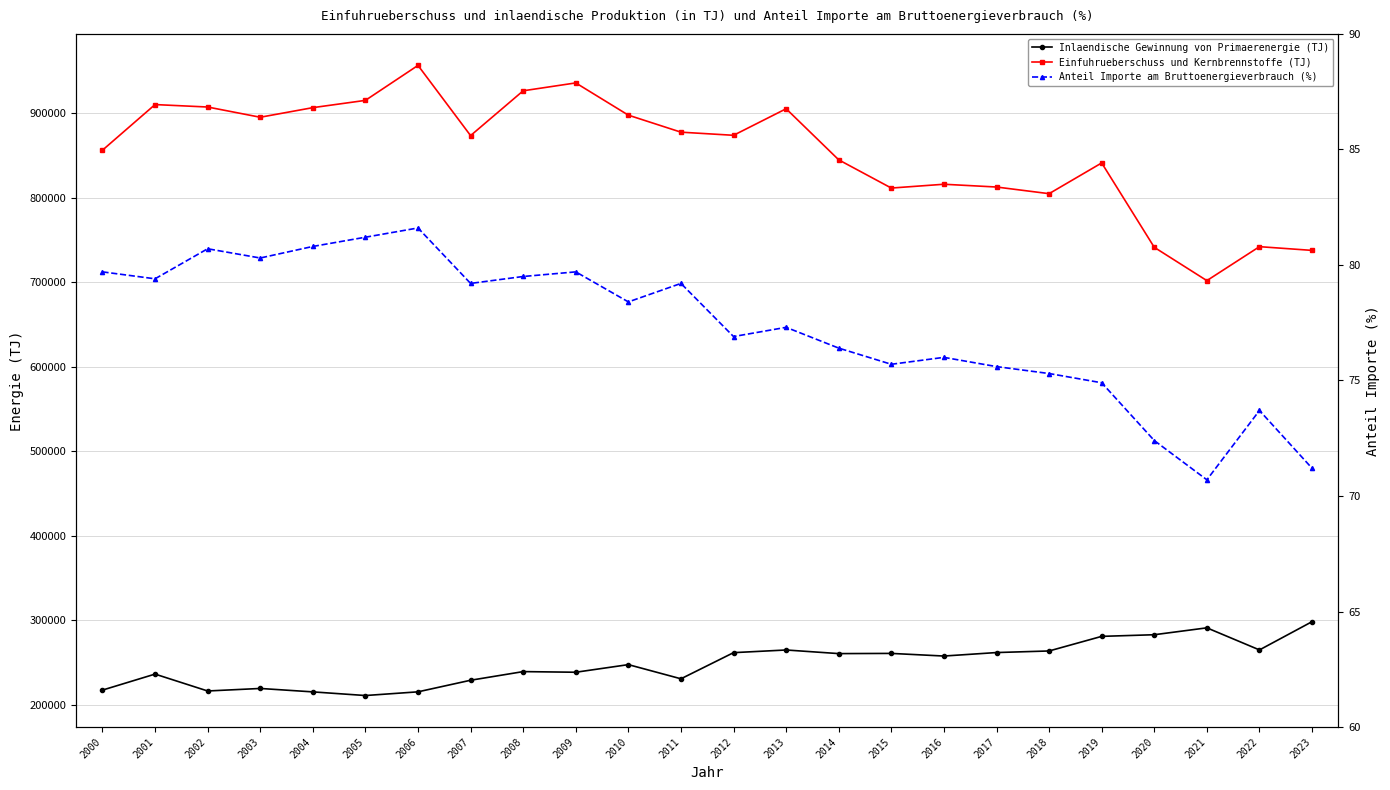

What is the value of the Einfuhrueberschuss und Kernbrennstoffe (TJ) point at the 6th from the left?

915220.0